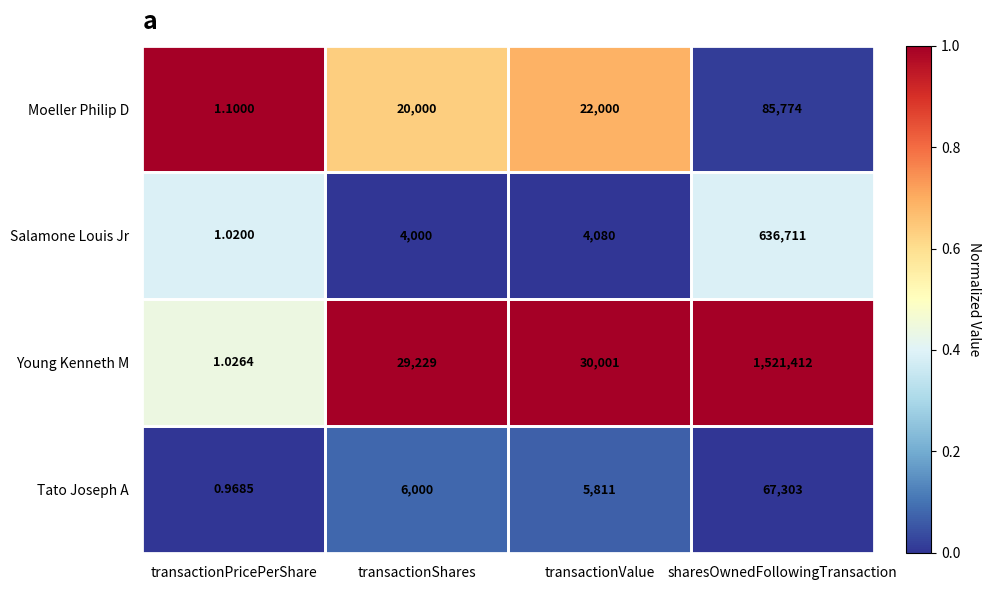

Where is Tato Joseph A nearest to the value 33651?

transactionShares